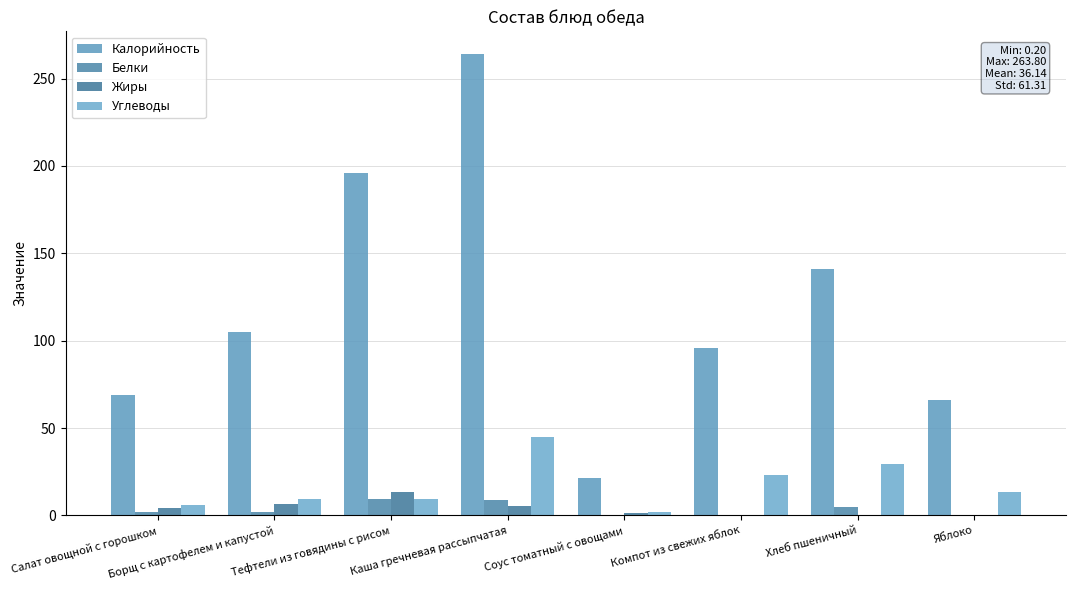

What is the label of the 7th bar from the right?

Борщ с картофелем и капустой